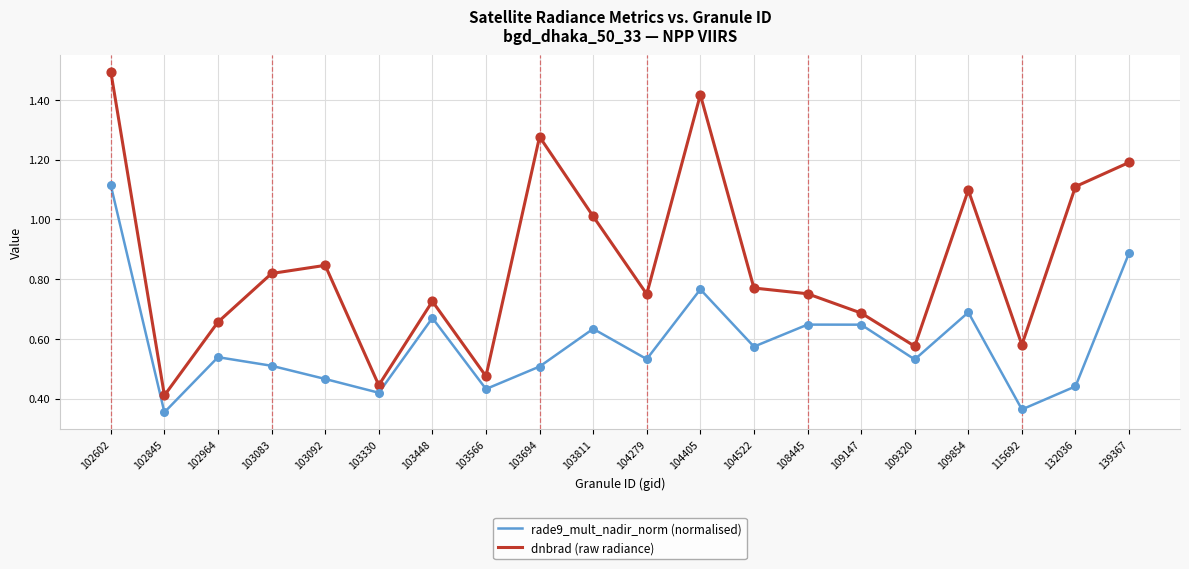

At which category is the sum across all series the highest?

102602